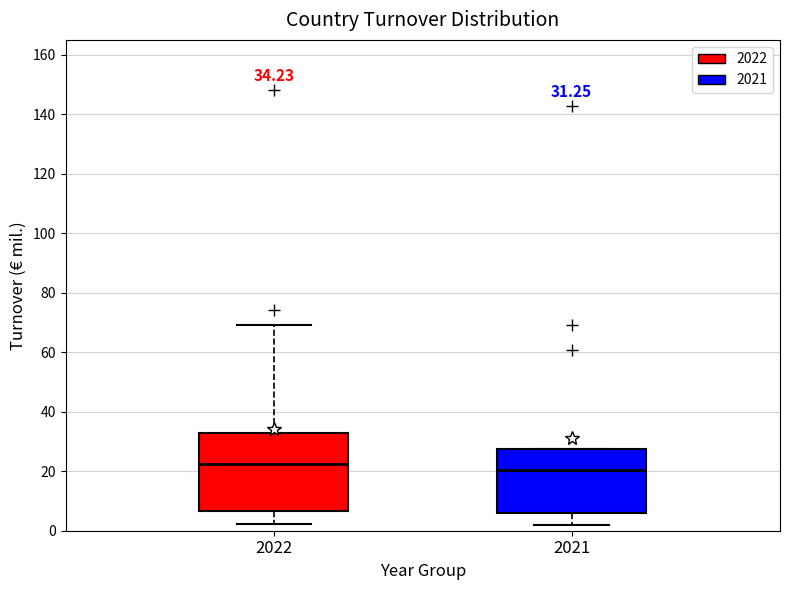

Which box is the tallest, from its lower edge to its upper edge?

2022